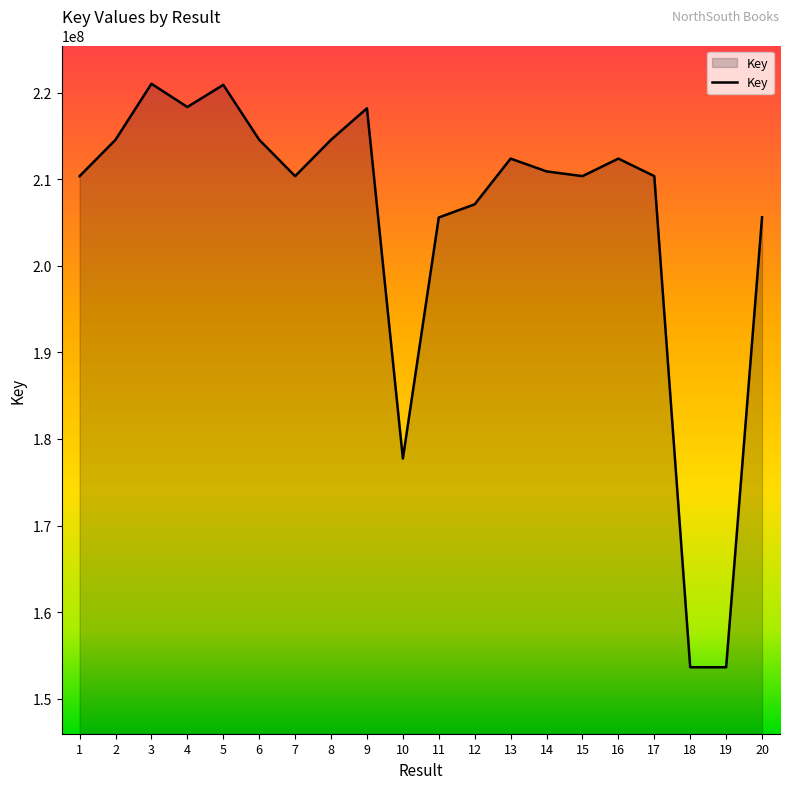

What is the difference between the maximum and minimum values?

67417520